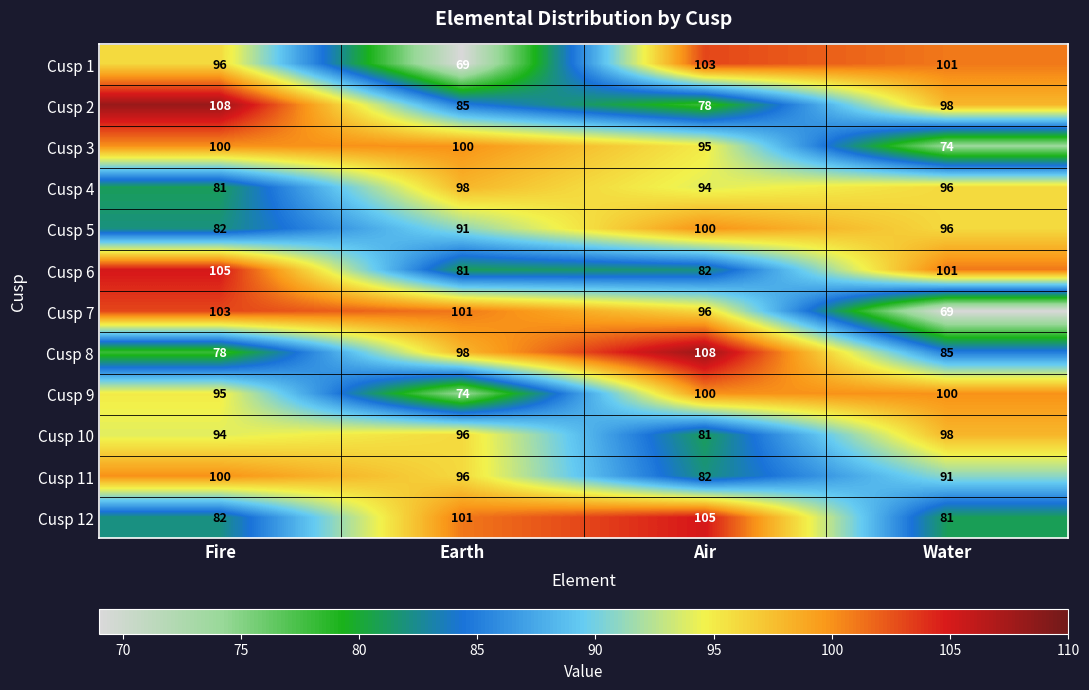

What is the total value across all series at Fire?

1124